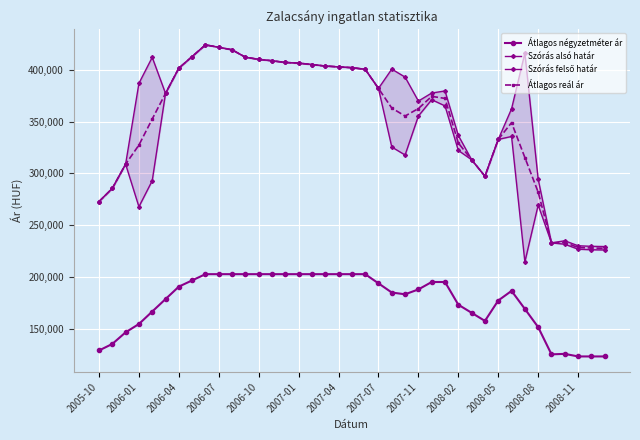

True or false: Átlagos reál ár and Átlagos négyzetméter ár cross at least once.

False